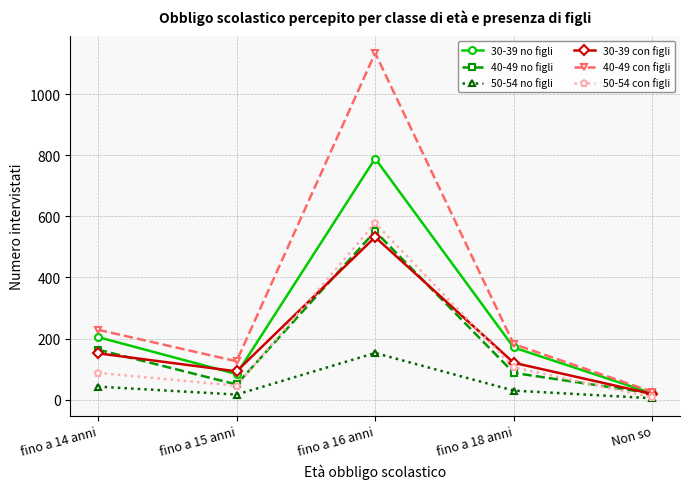

Reading left to right, list all the values displayed in this chart.

30-39 no figli: 205	84	789	171	21
40-49 no figli: 164	50	551	88	21
50-54 no figli: 43	17	153	30	5
30-39 con figli: 152	93	532	121	19
40-49 con figli: 229	126	1134	182	26
50-54 con figli: 88	46	578	106	8